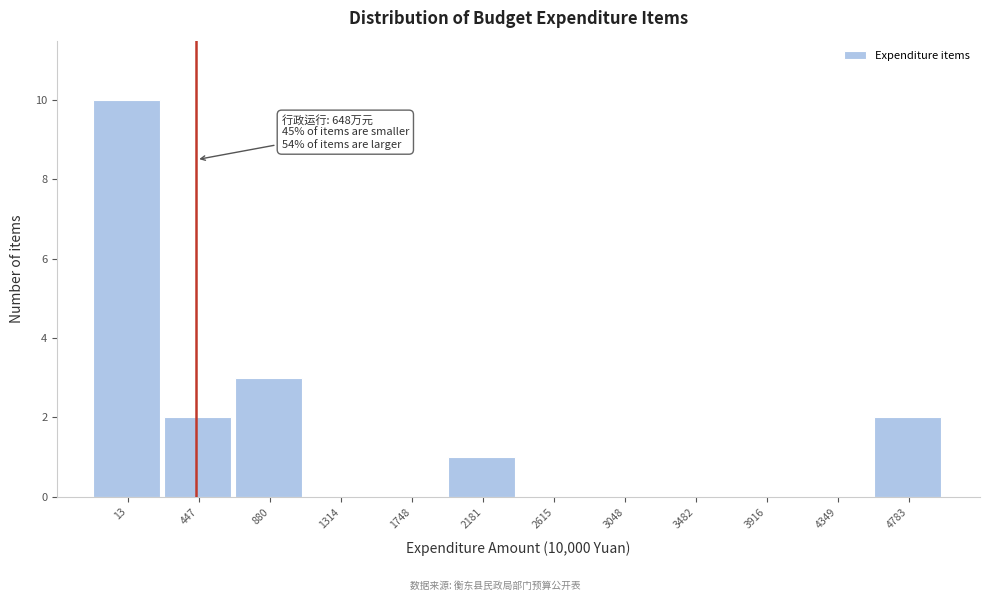

Reading right to left, extract all data points from this chart.

4783=2	4349=0	3916=0	3482=0	3048=0	2615=0	2181=1	1748=0	1314=0	880=3	447=2	13=10